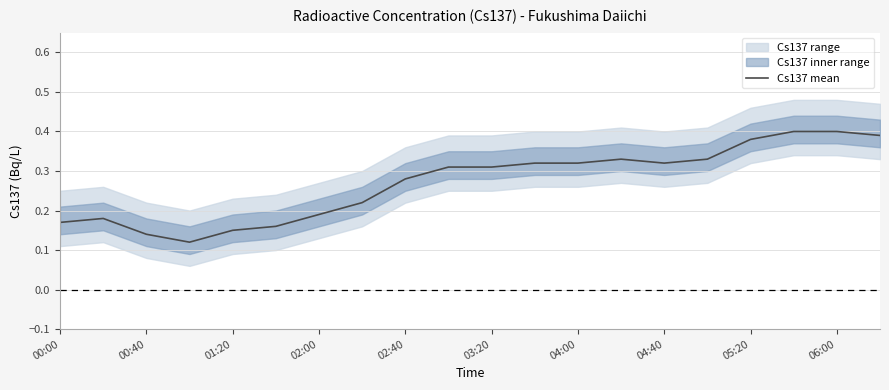

The Cs137 mean series shows 0.2 at 05:20. True or false?

False